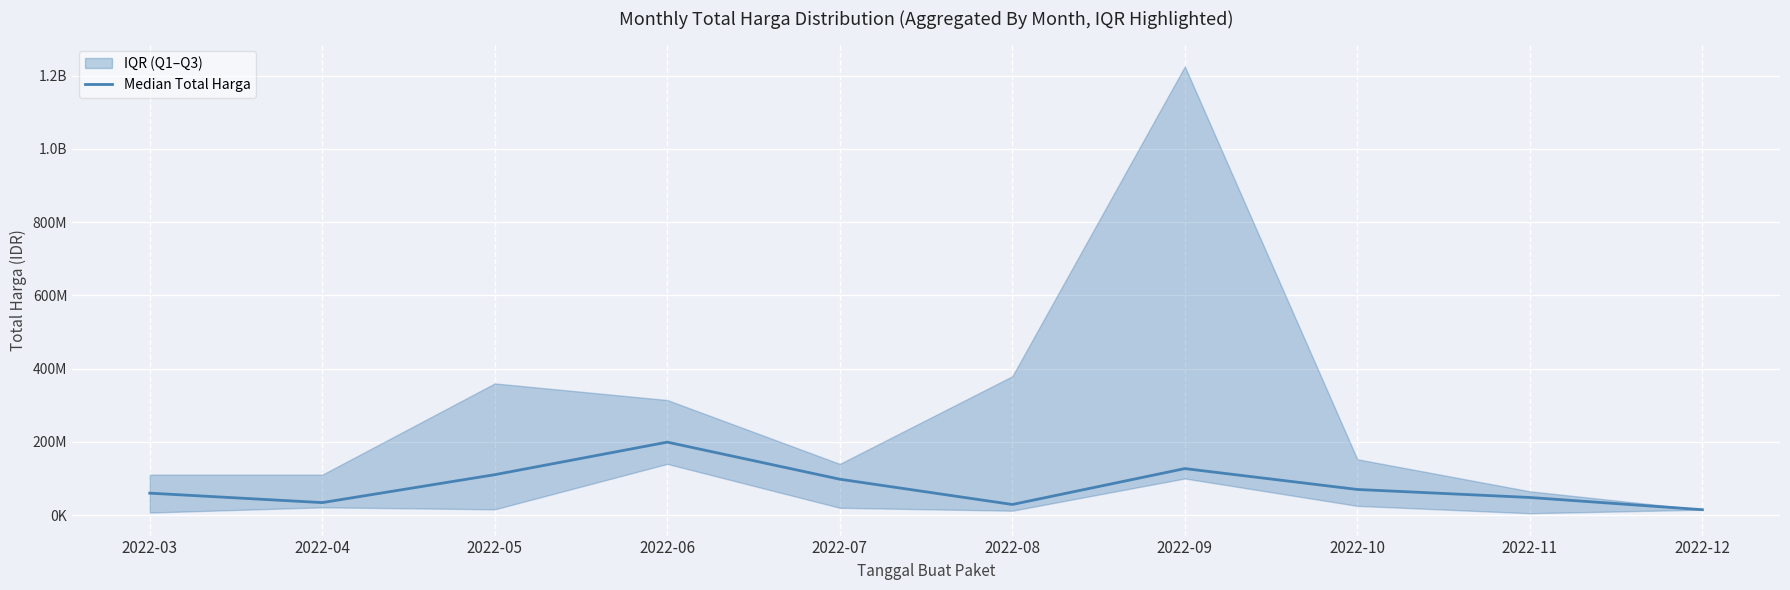

Reading left to right, extract all data points from this chart.

59935000	34132505	110389990	199200000	98000000	29000000	127000000	70000000	48140000	14750000